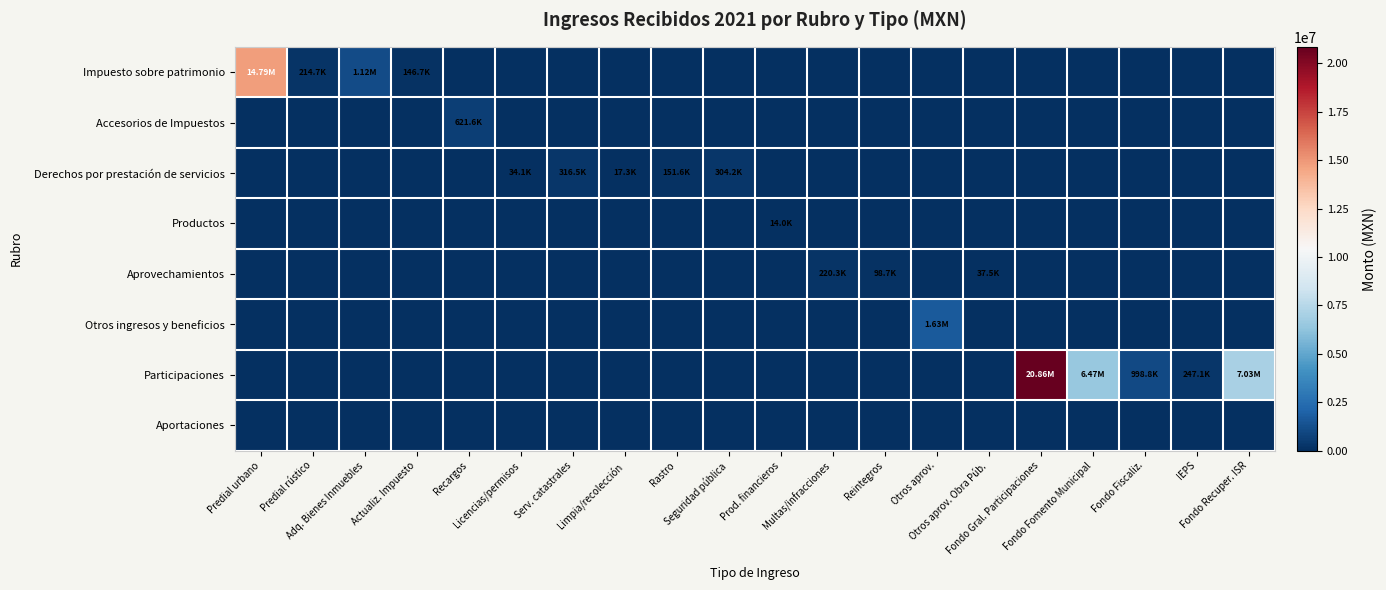

Which series has the largest range (max minus min)?

Participaciones